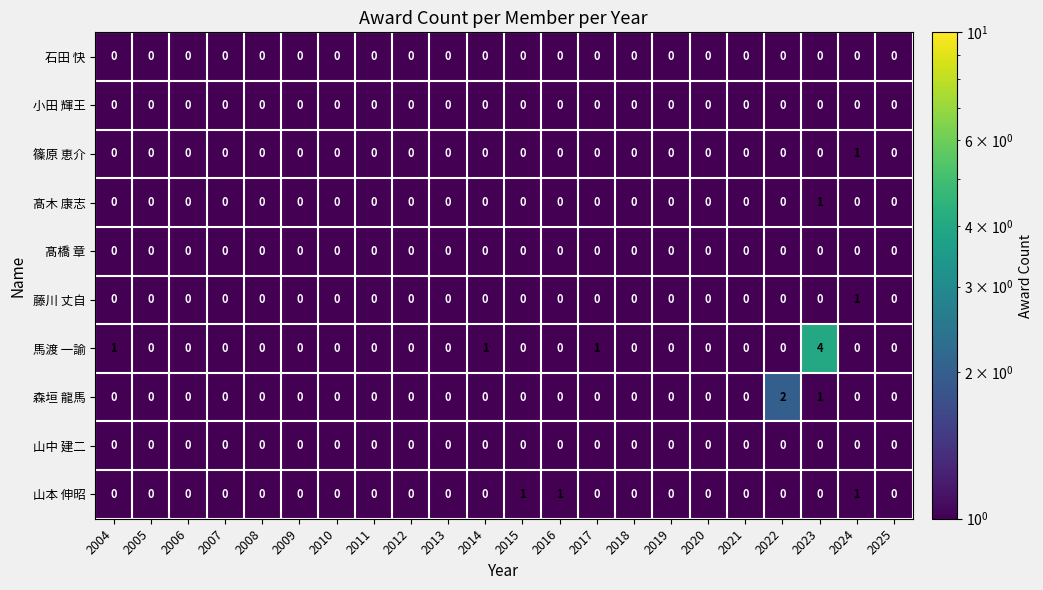

Which series has the widest spread of values?

馬渡 一諭